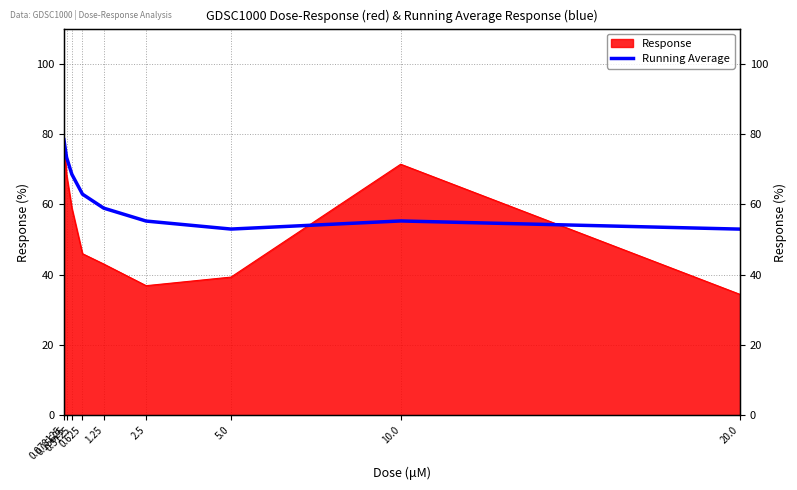

How many data points does each series have?

9